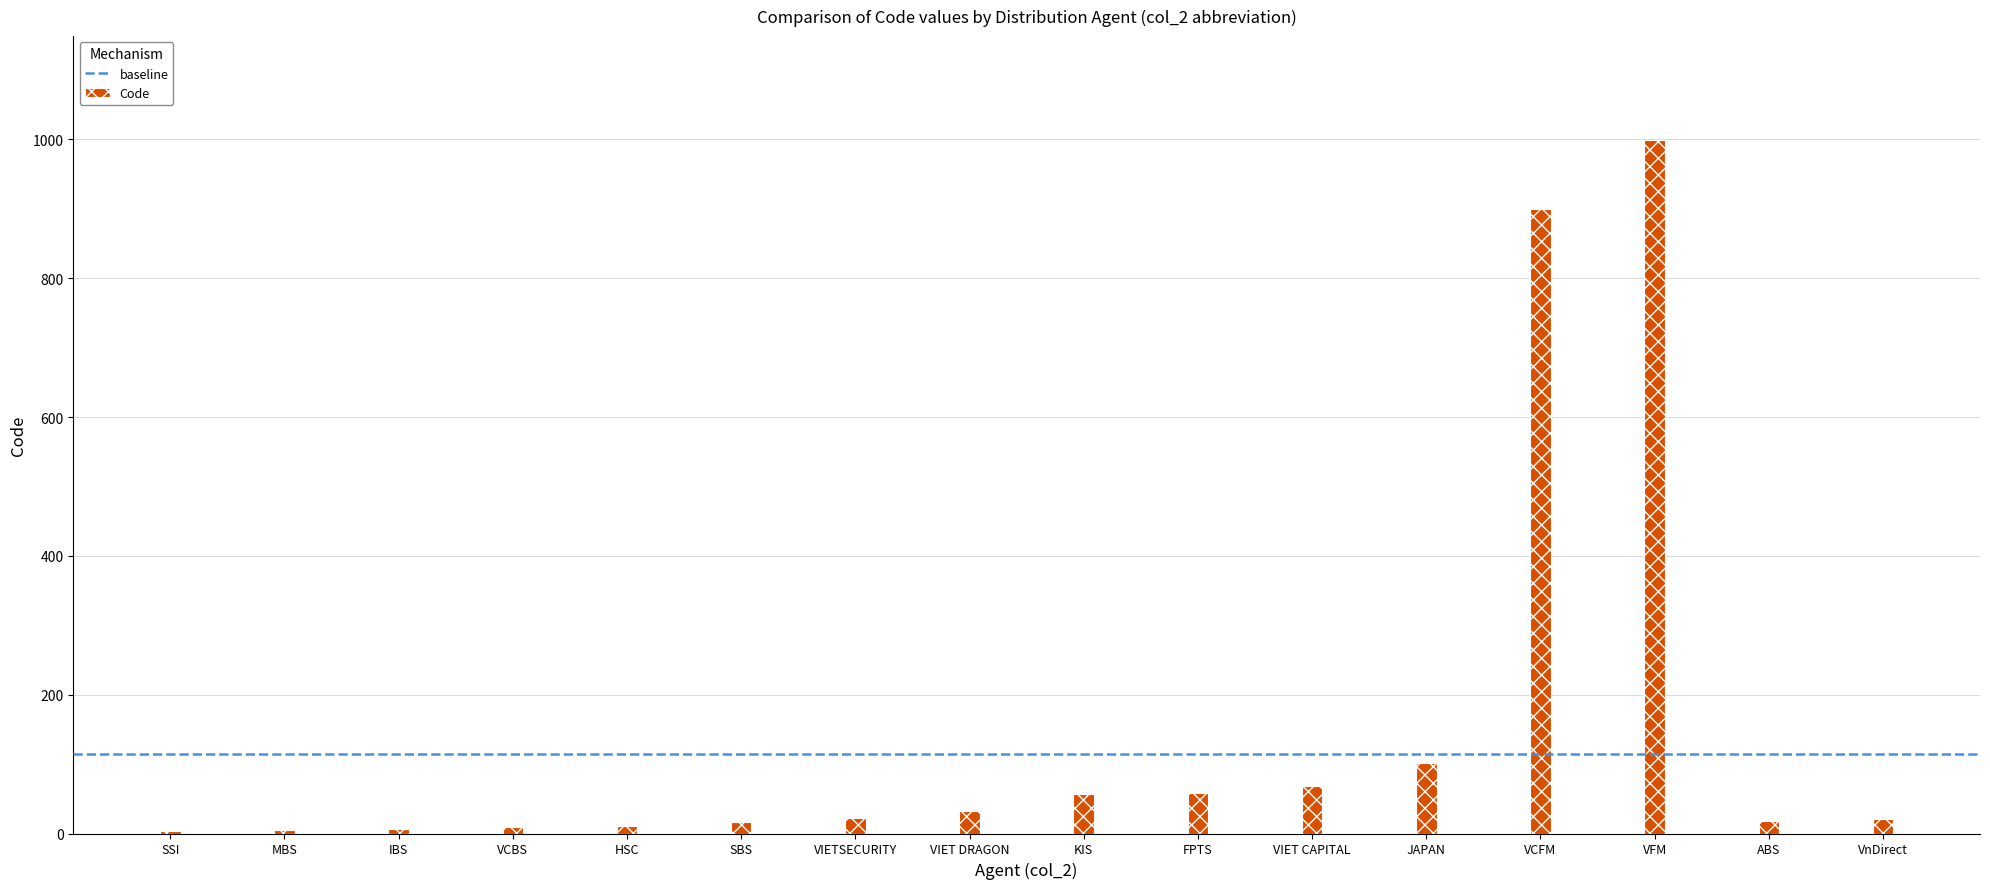

What is the greatest value displayed?

999